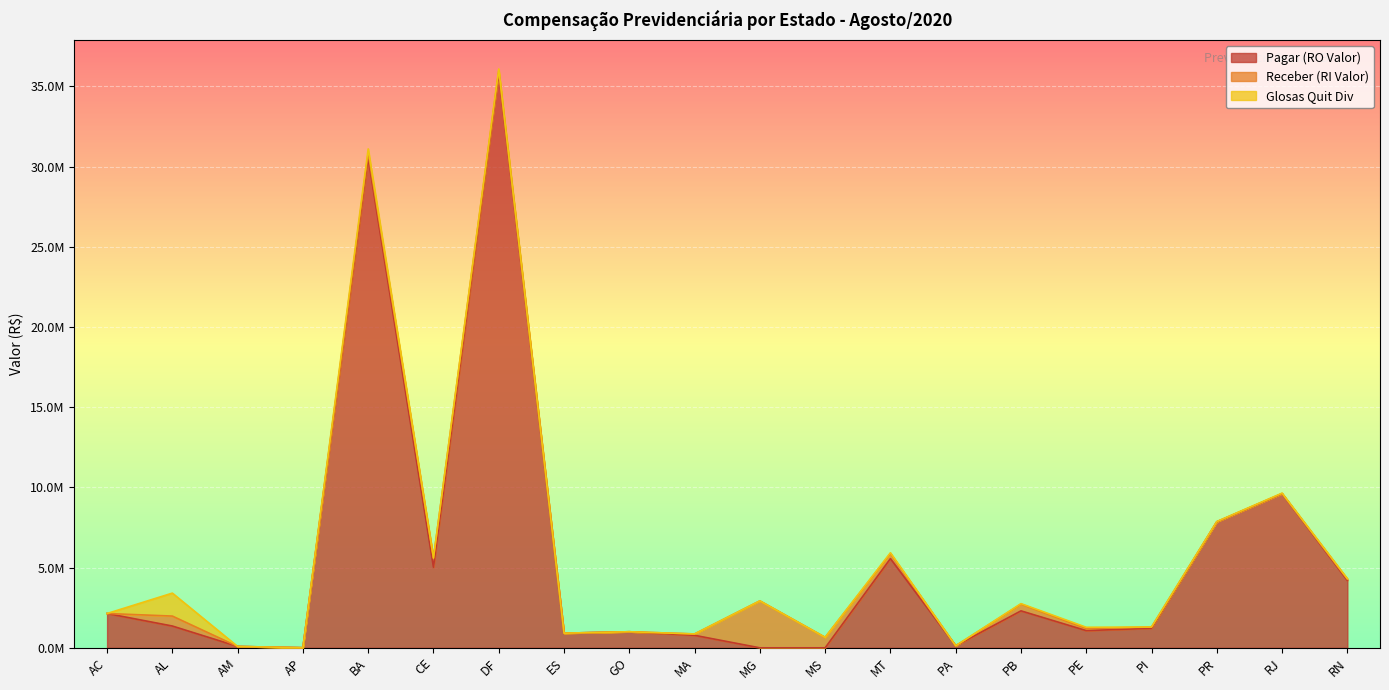

What is the total value across all series at PI?

1298270.6